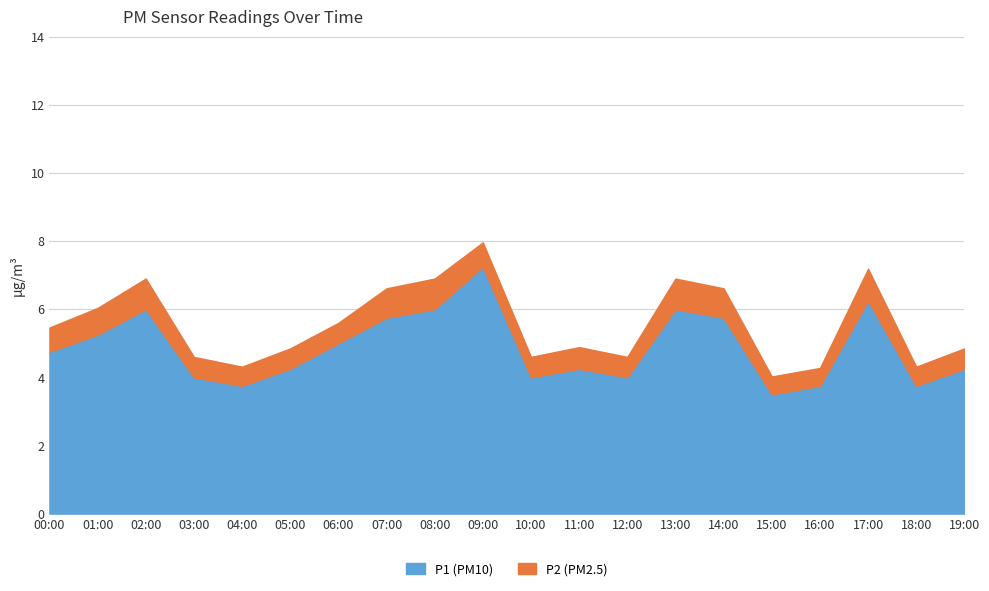

At which category is the sum across all series the highest?

09:00